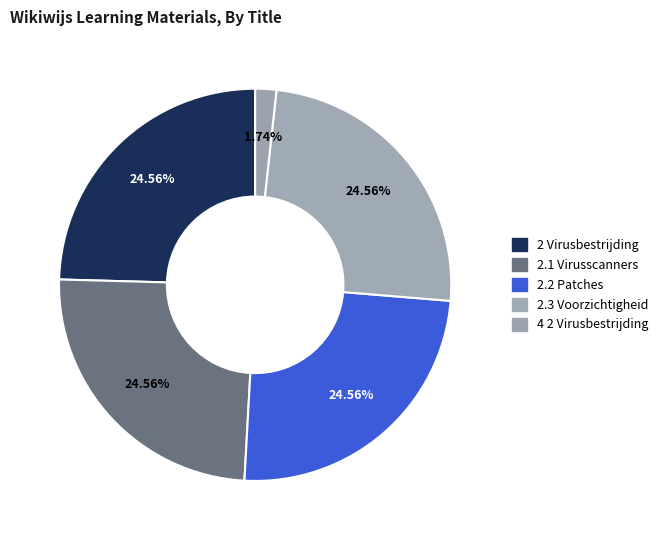

Count the number of slices in the pie.

5